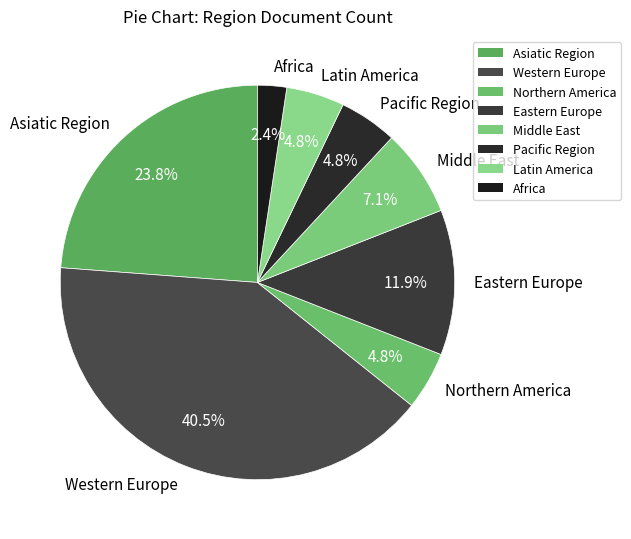

What is the ratio of the value at Northern America to the value at Middle East?

0.7